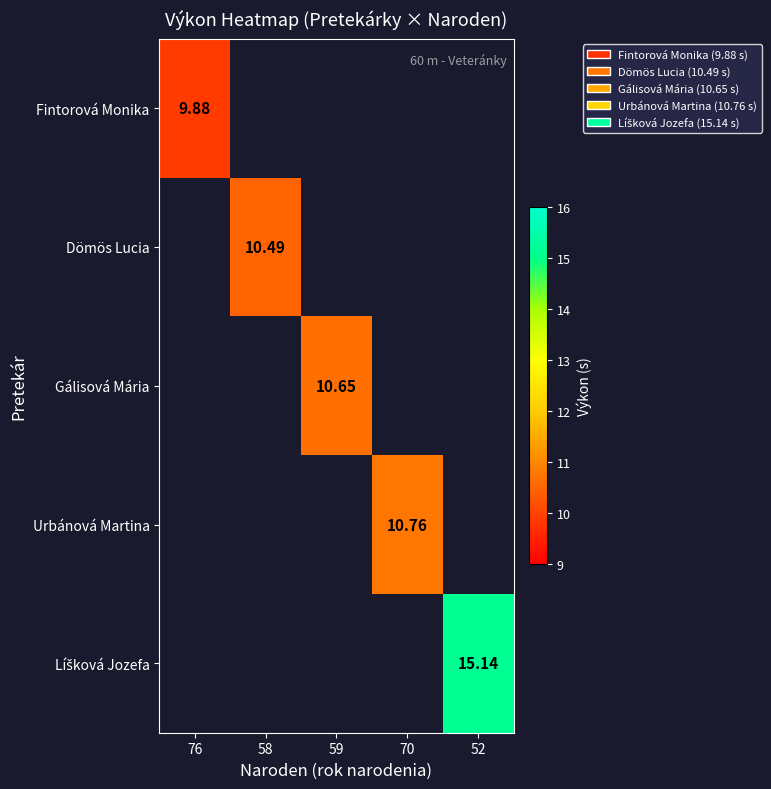

True or false: Dömös Lucia has a value of -4.3 at 76.

False